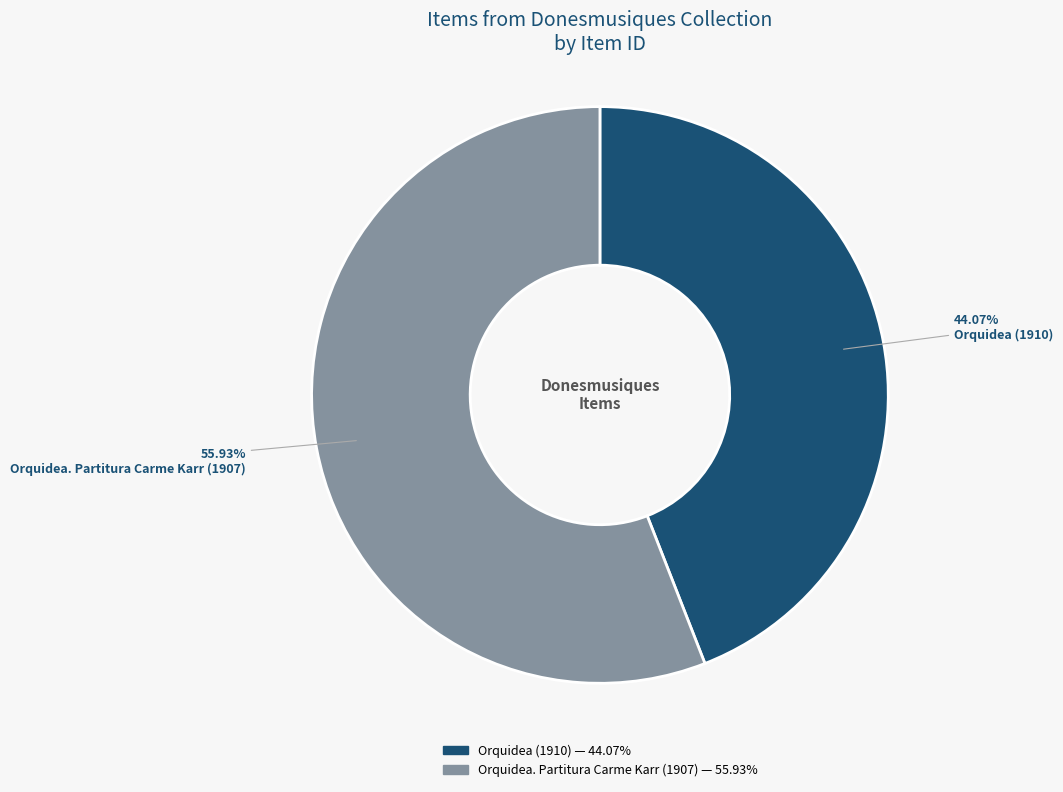

What is the majority slice?

Orquidea. Partitura Carme Karr (1907)